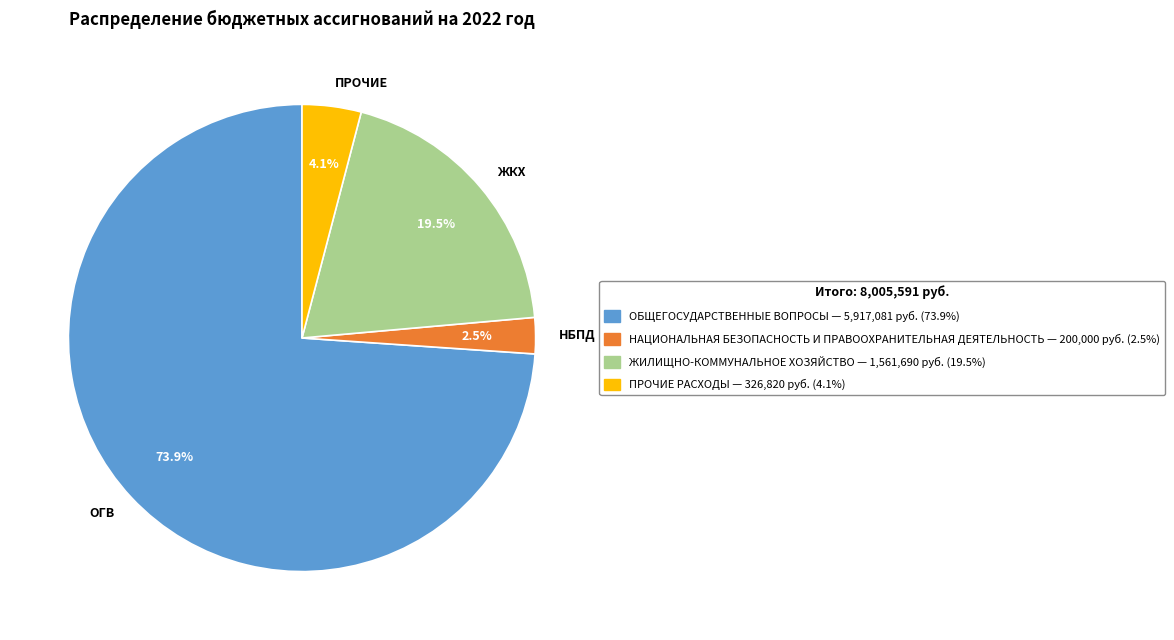

Rank the categories by value from lowest to highest.

НБПД, ПРОЧИЕ, ЖКХ, ОГВ